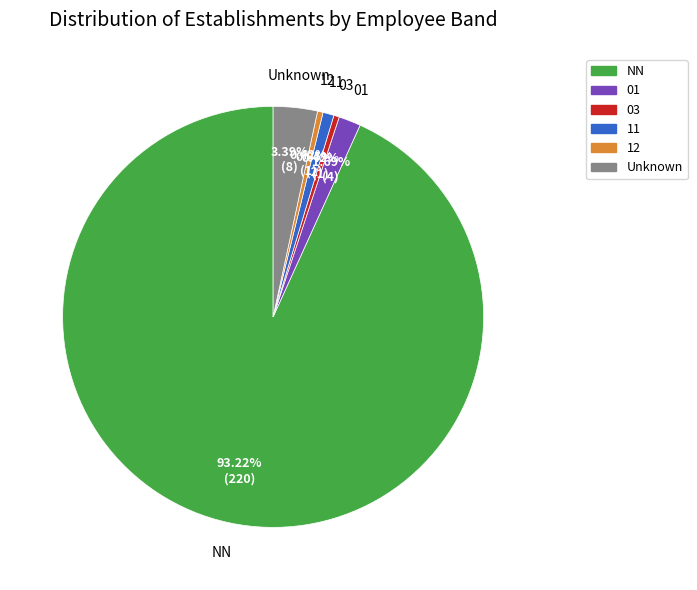

Count the number of slices in the pie.

6